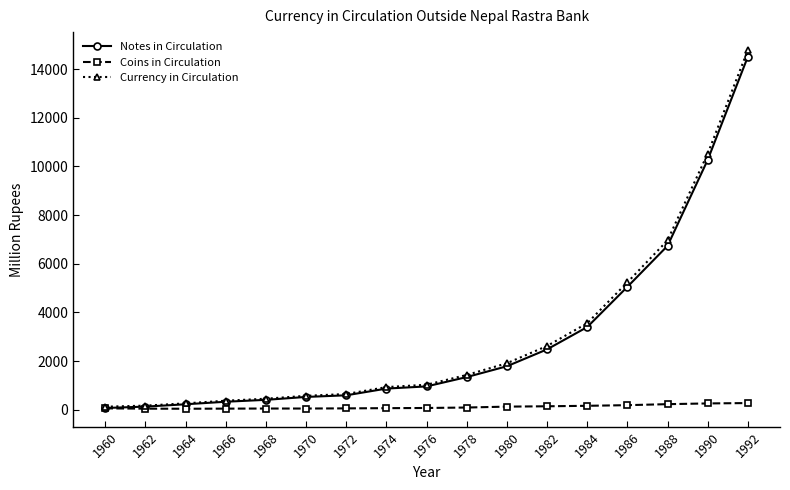

At which category is the sum across all series the highest?

1992